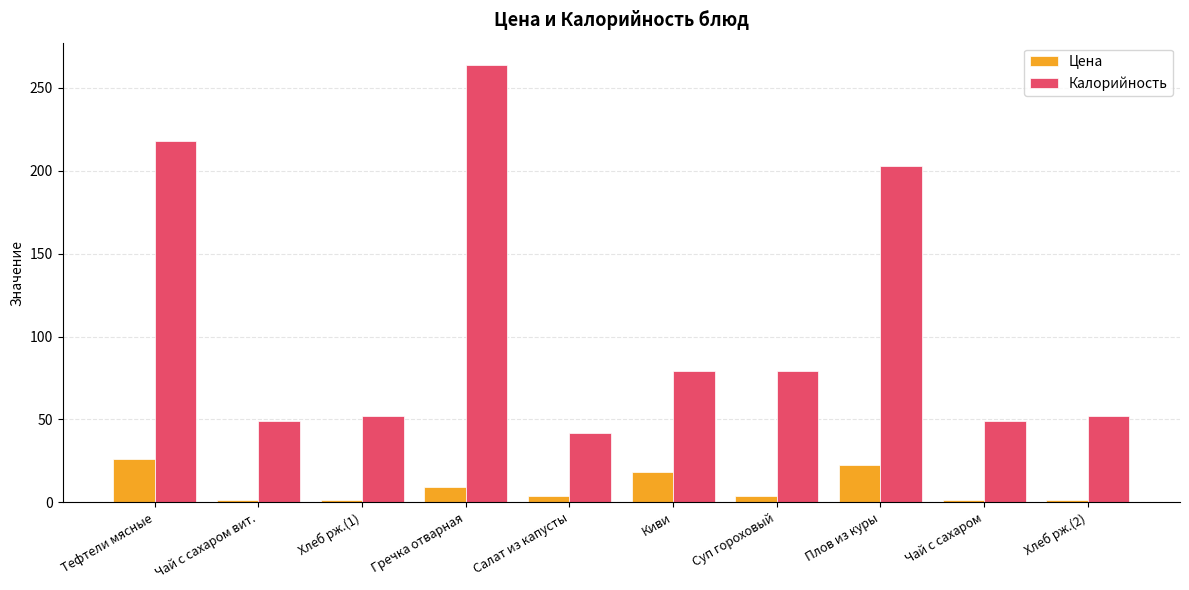

At Суп гороховый, list the series in order from largest to smallest.

Калорийность, Цена